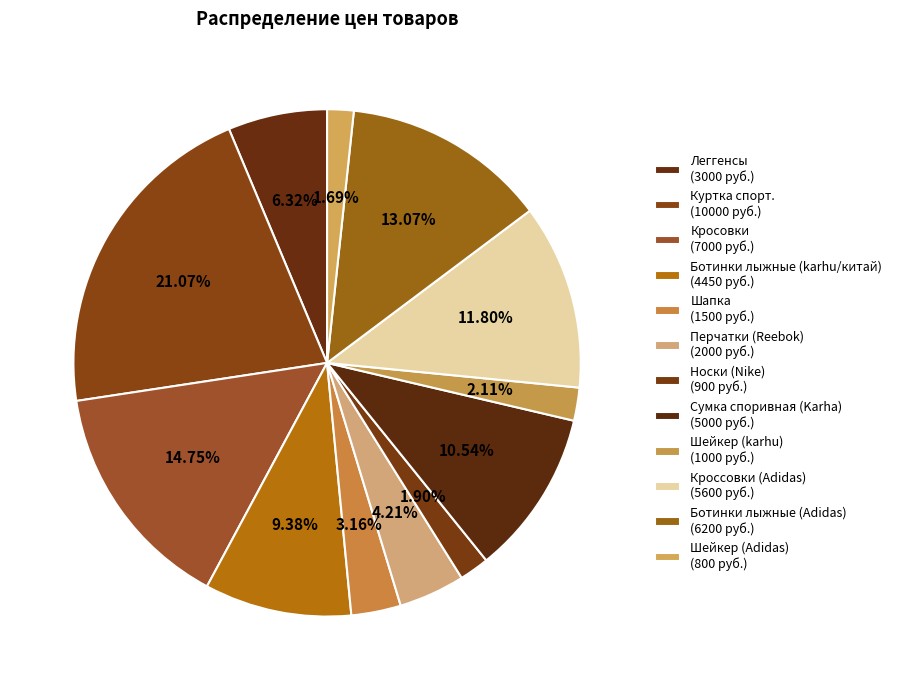

What is the largest slice in the pie chart?

Куртка спорт.